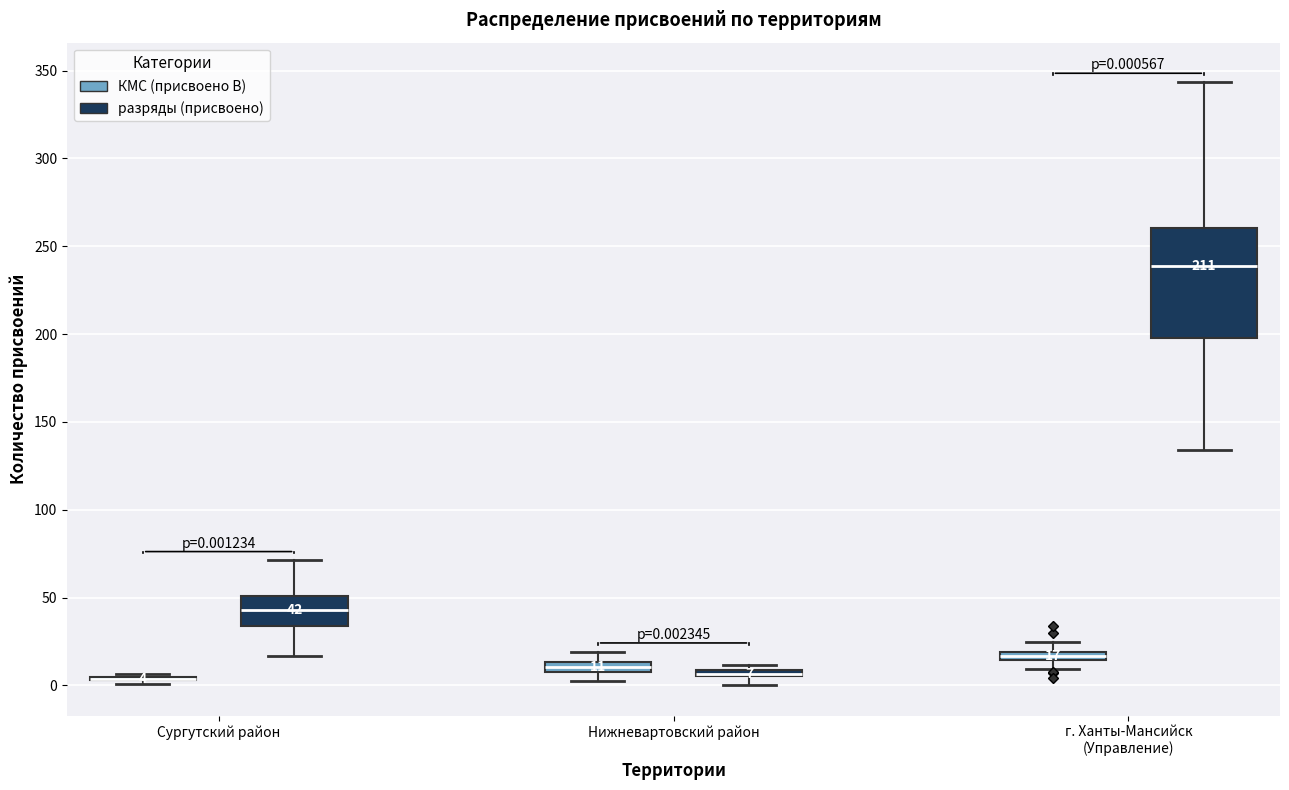

Which box is the tallest, from its lower edge to its upper edge?

г. Ханты-Мансийск (Управление) (разряды (присвоено))